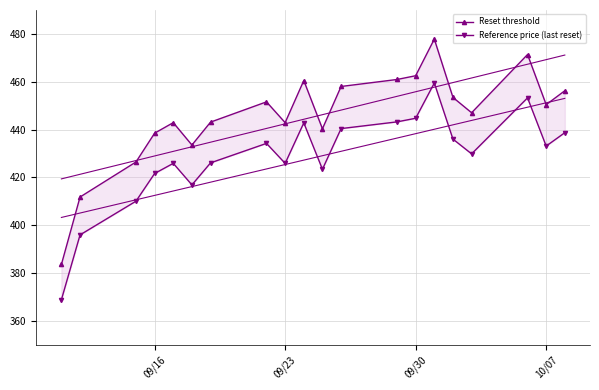

Which series has the largest total across all categories?

Reset threshold